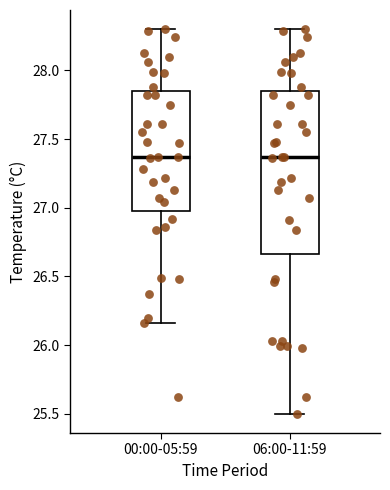

Reading left to right, transcribe this box plot: for each box, give where its median line is, the range the box spans, and where its two whiskers end, as read against the y-axis. The values are not printed on the chart, so give them approximately, as read against the axis.

00:00-05:59: median 27.35, box 27.00 to 27.85, whiskers 26.15 to 28.30
06:00-11:59: median 27.35, box 26.65 to 27.85, whiskers 25.50 to 28.30